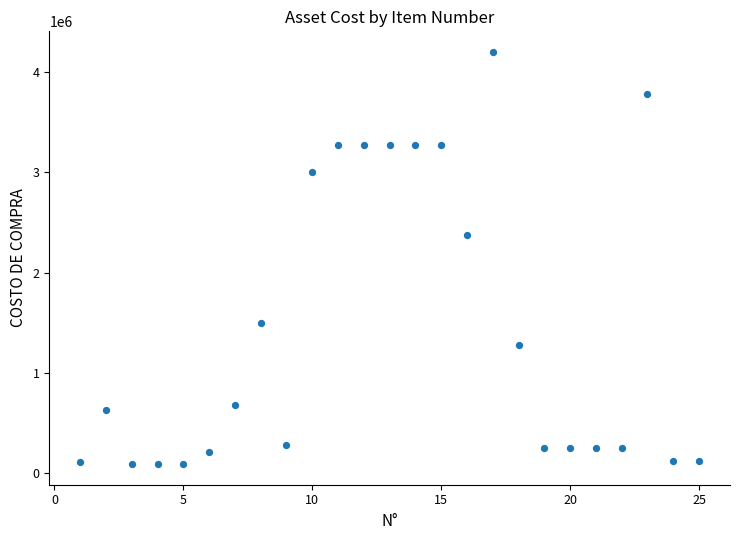

What is the range of X values (max minus min)?

24